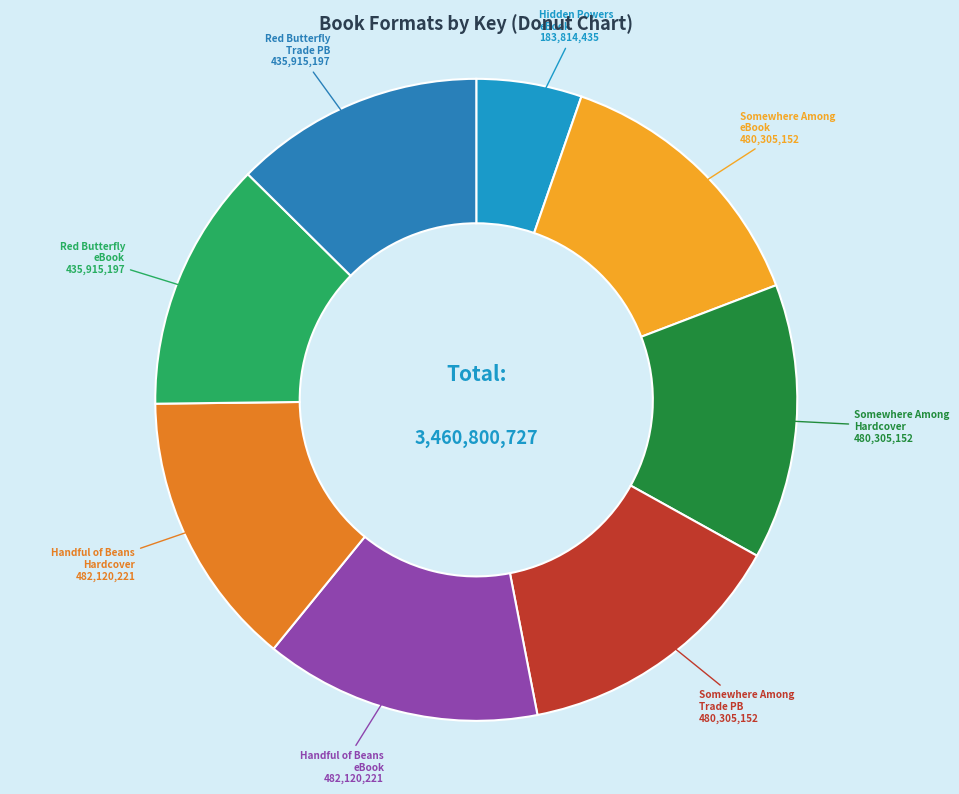

Does Hidden Powers eBook represent more than half of the total?

No